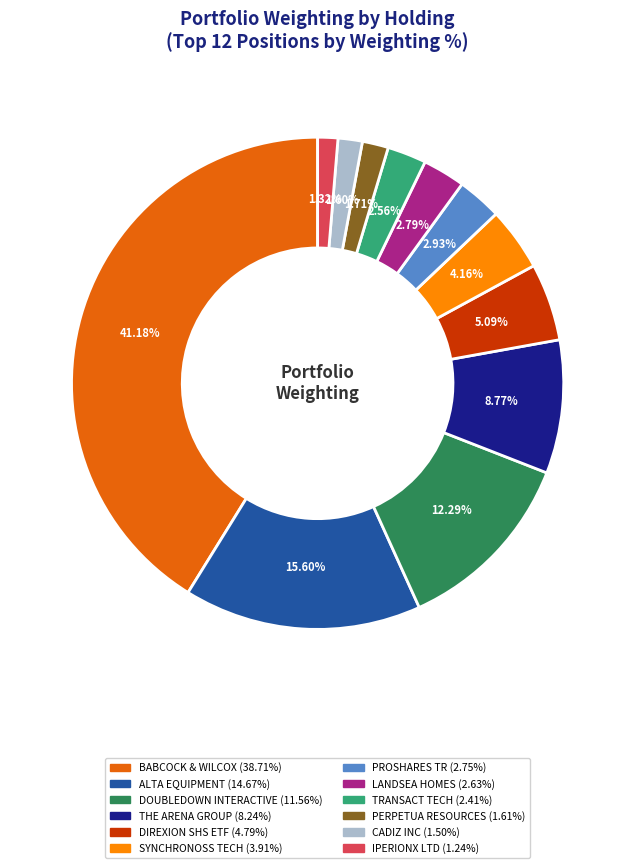

Does any single category account for the majority?

No